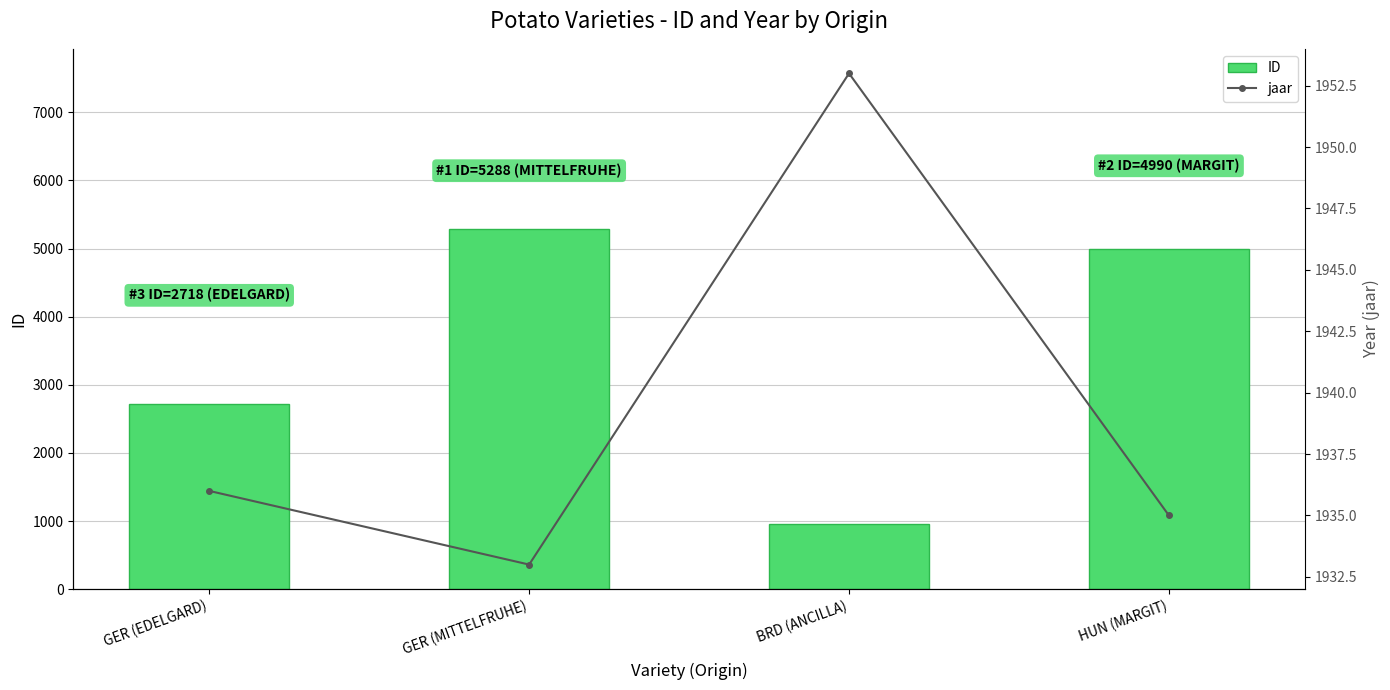

What is the value of the jaar bar at the 4th from the left?

1935